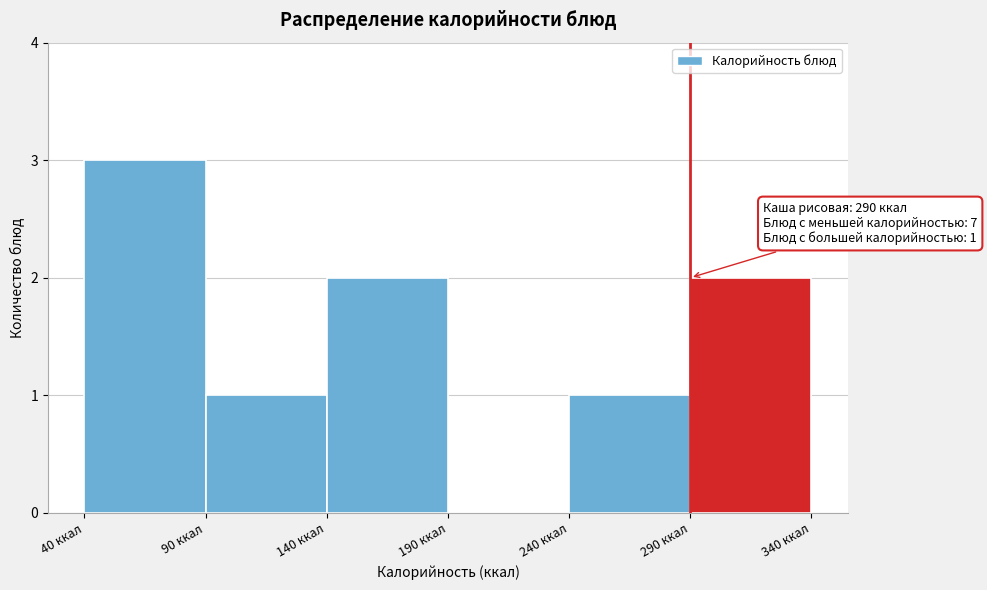

Which range on the x-axis has the tallest bar?

40 to 90